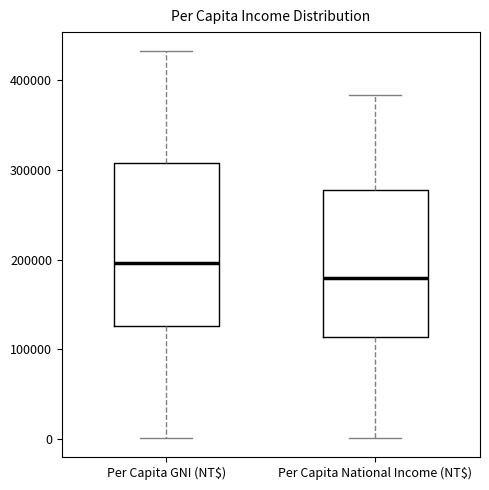

Which box is the tallest, from its lower edge to its upper edge?

Per Capita GNI (NT$)